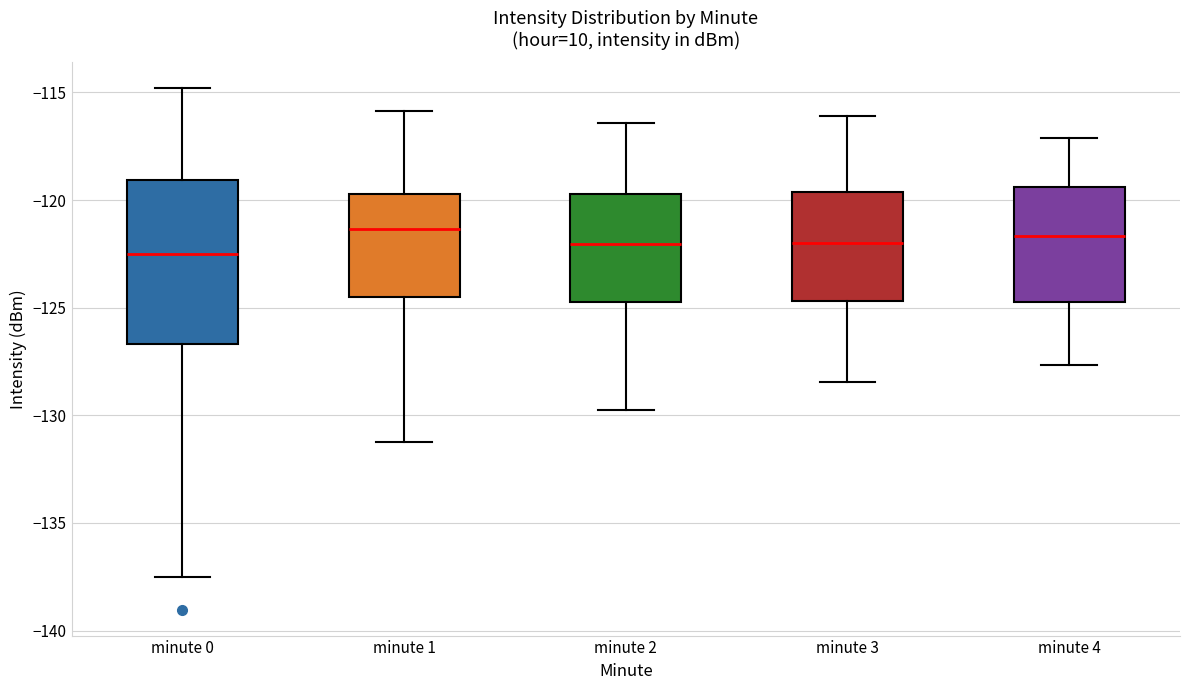

Reading left to right, transcribe this box plot: for each box, give where its median line is, the range the box spans, and where its two whiskers end, as read against the y-axis. The values are not printed on the chart, so give them approximately, as read against the axis.

minute 0: median -122.5, box -126.5 to -119.0, whiskers -137.5 to -115.0
minute 1: median -121.5, box -124.5 to -119.5, whiskers -131.0 to -116.0
minute 2: median -122.0, box -124.5 to -119.5, whiskers -130.0 to -116.5
minute 3: median -122.0, box -124.5 to -119.5, whiskers -128.5 to -116.0
minute 4: median -121.5, box -124.5 to -119.5, whiskers -127.5 to -117.0